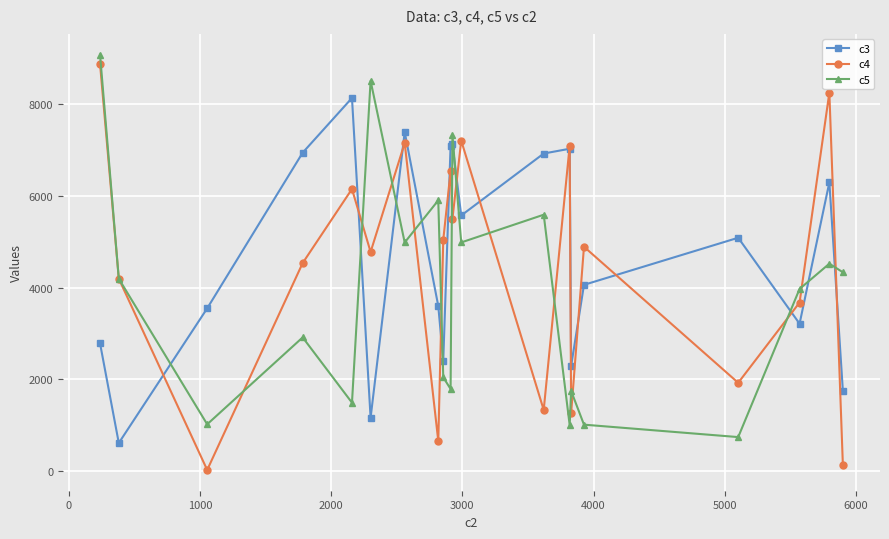

How many data points does each series have?

20